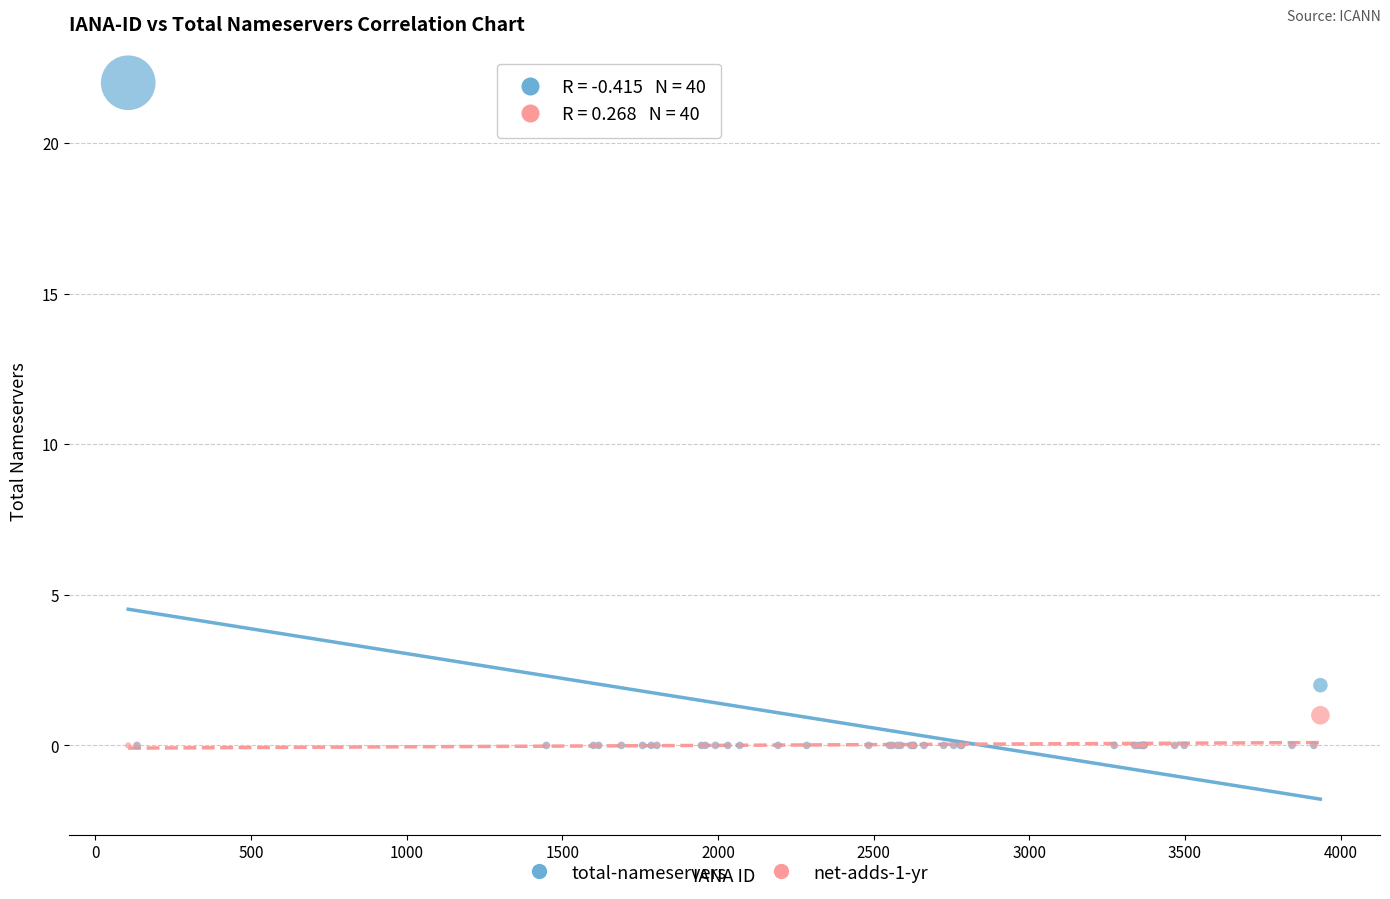

What are all the series names shown in the legend?

total-nameservers, net-adds-1-yr